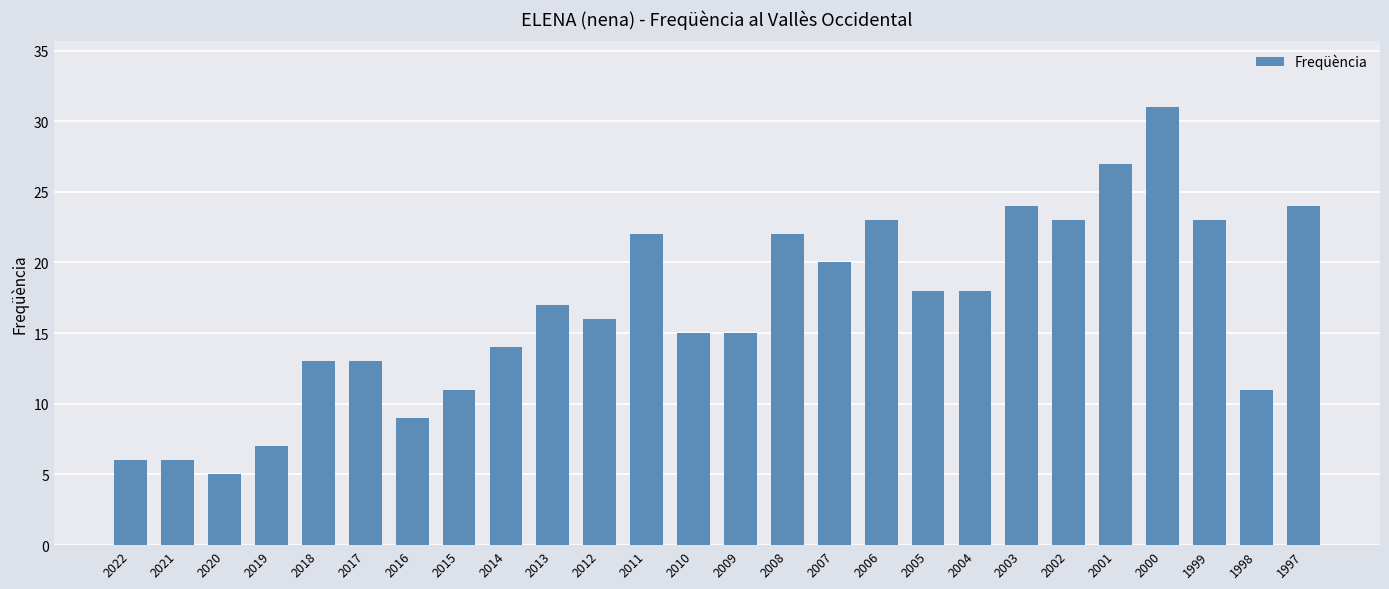

What is the approximate value at 1998?

11